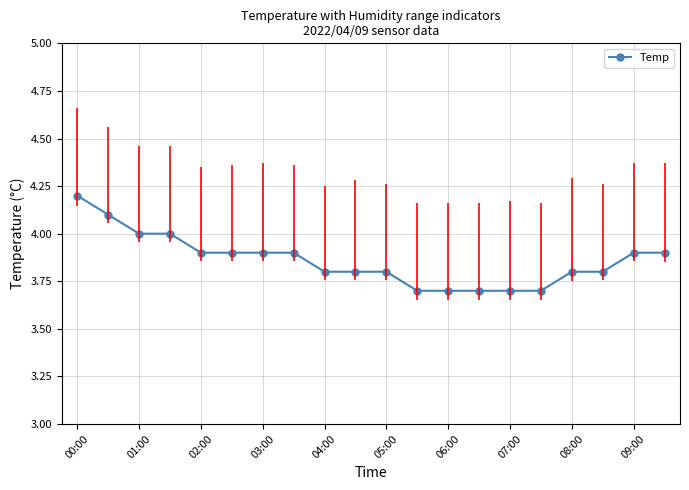

Which label corresponds to the largest value in the chart?

00:00